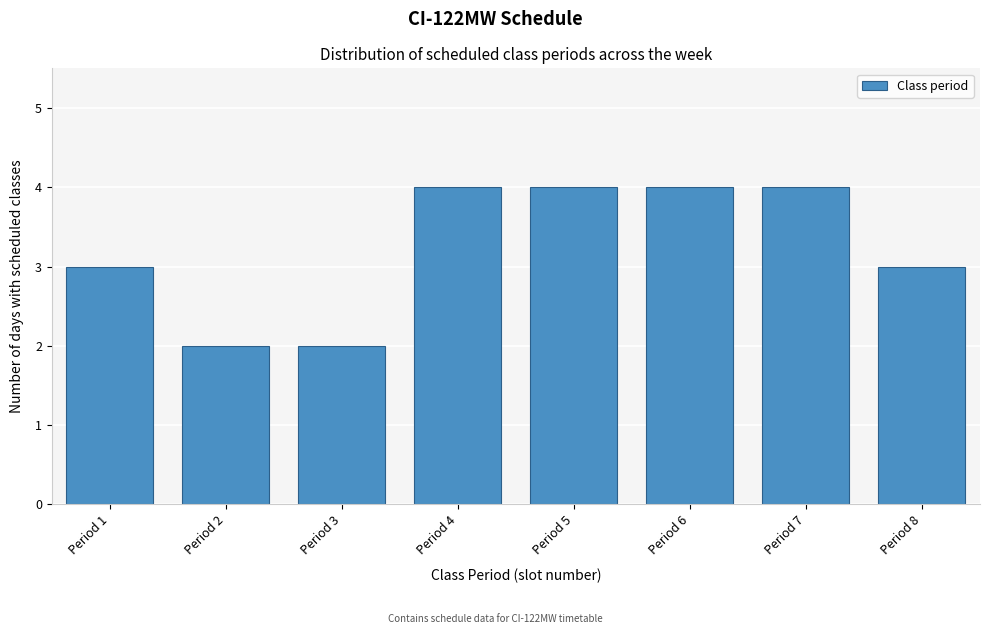

Reading right to left, what are all the values shown in this chart?

Period 8=3	Period 7=4	Period 6=4	Period 5=4	Period 4=4	Period 3=2	Period 2=2	Period 1=3